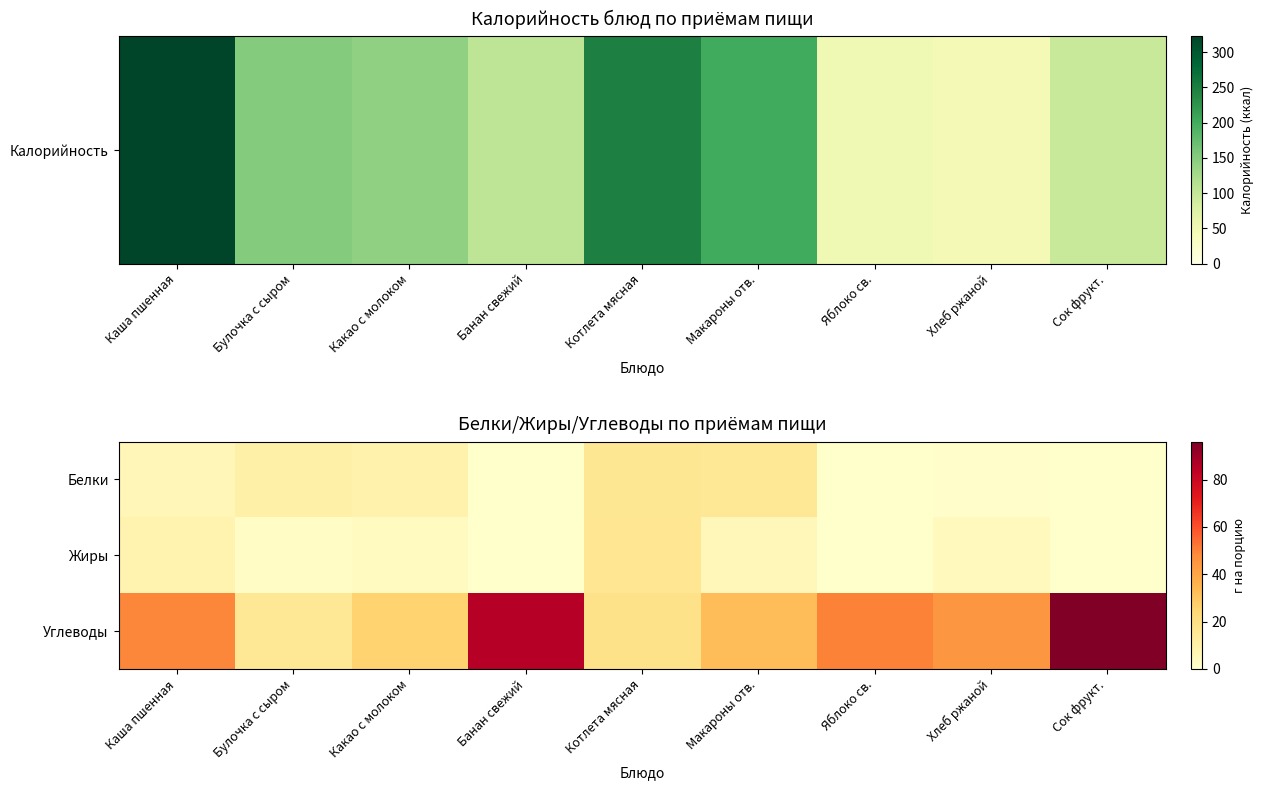

How many data points does each series have?

9